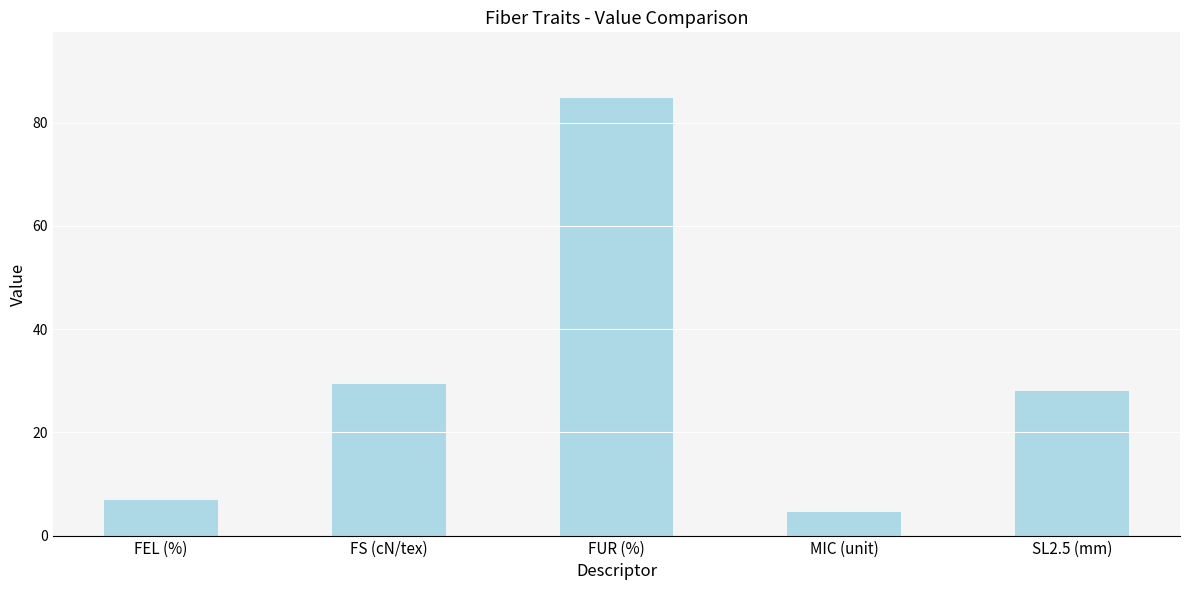

Are the bars grouped side by side (vs. stacked)?

No